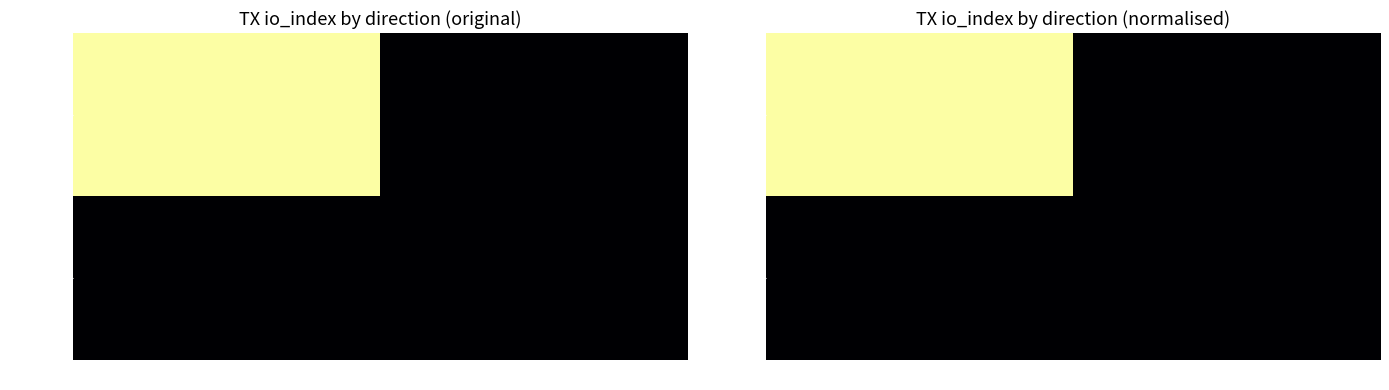

List the series in order of their overall mean, lowest first.

c9ed1f45…, 2663cde3…